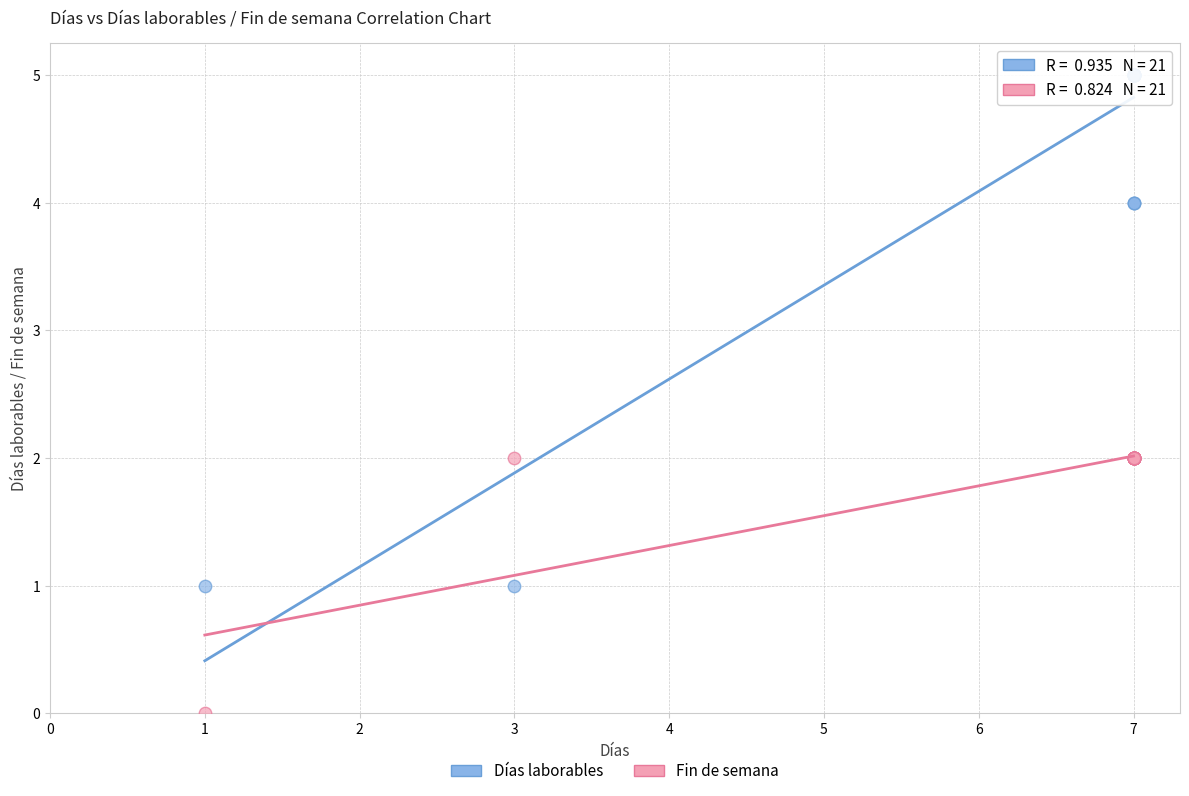

Which series contains the lowest Y value?

Fin de semana